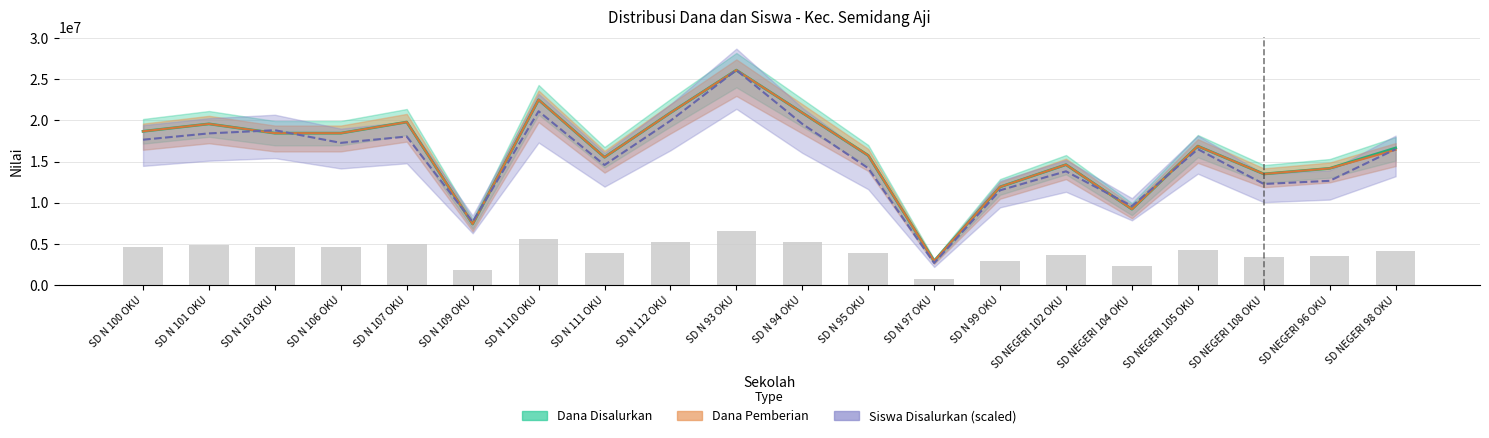

Rank the categories by Dana / 4 (bar) value from highest to lowest.

SD N 93 OKU, SD N 110 OKU, SD N 112 OKU, SD N 94 OKU, SD N 107 OKU, SD N 101 OKU, SD N 100 OKU, SD N 103 OKU, SD N 106 OKU, SD NEGERI 105 OKU, SD NEGERI 98 OKU, SD N 95 OKU, SD N 111 OKU, SD NEGERI 102 OKU, SD NEGERI 96 OKU, SD NEGERI 108 OKU, SD N 99 OKU, SD NEGERI 104 OKU, SD N 109 OKU, SD N 97 OKU